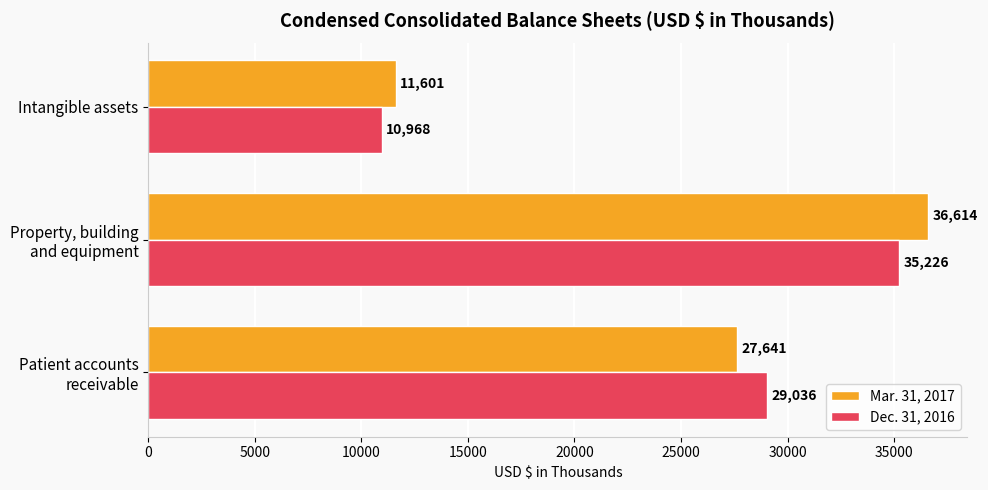

Which series has the largest total across all categories?

Mar. 31, 2017